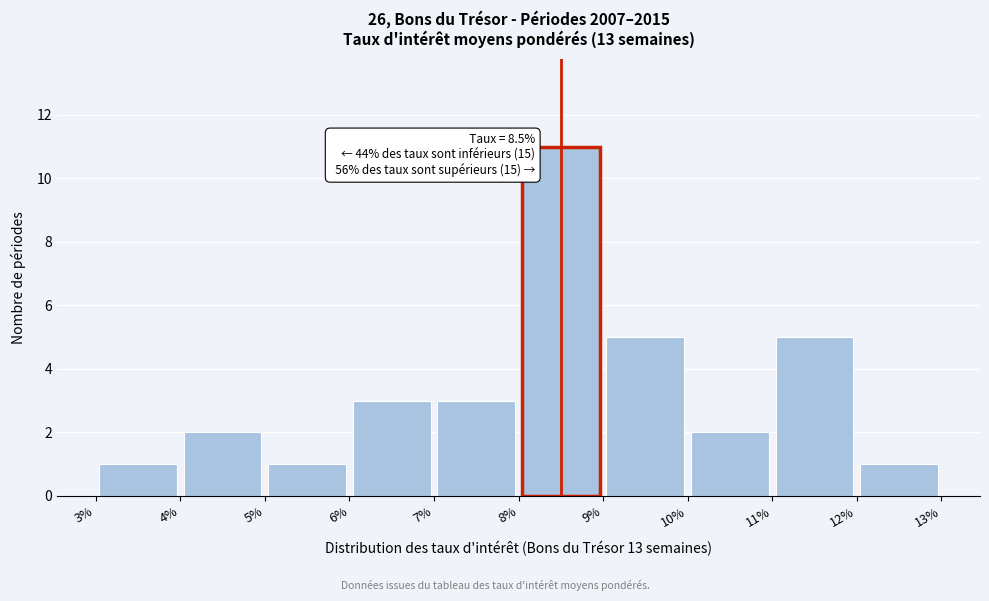

Which range on the x-axis has the tallest bar?

8% to 9%